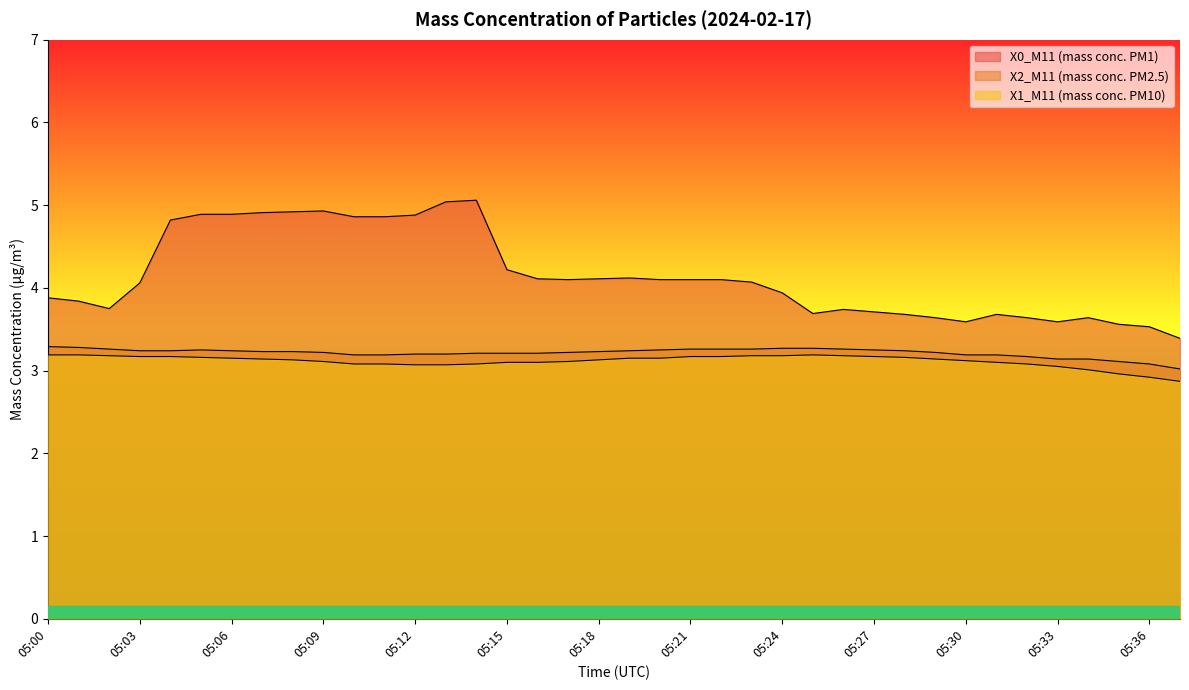

What is the approximate value of X0_M11 (mass conc. PM1) at 05:03?

4.1